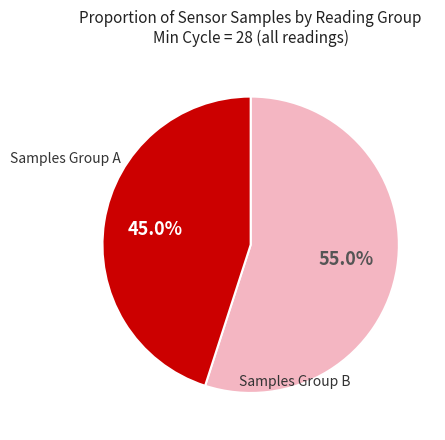

Does any single category account for the majority?

Yes